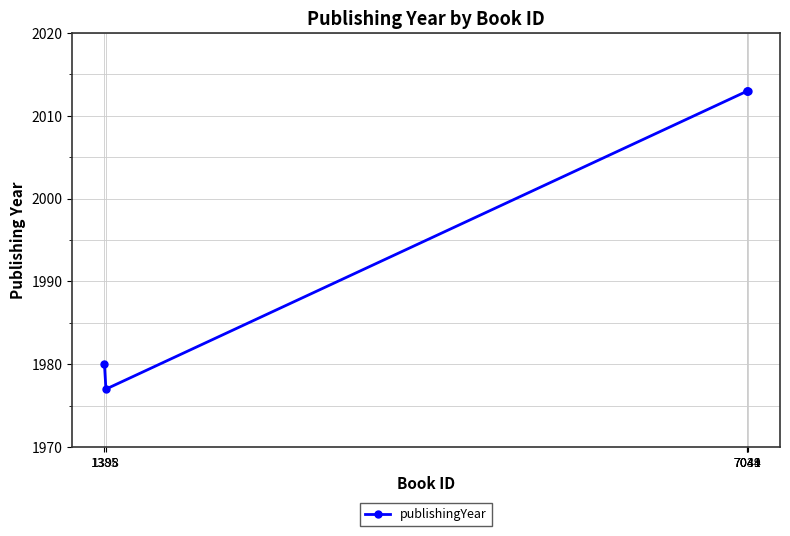

Where is the first local minimum?

1398